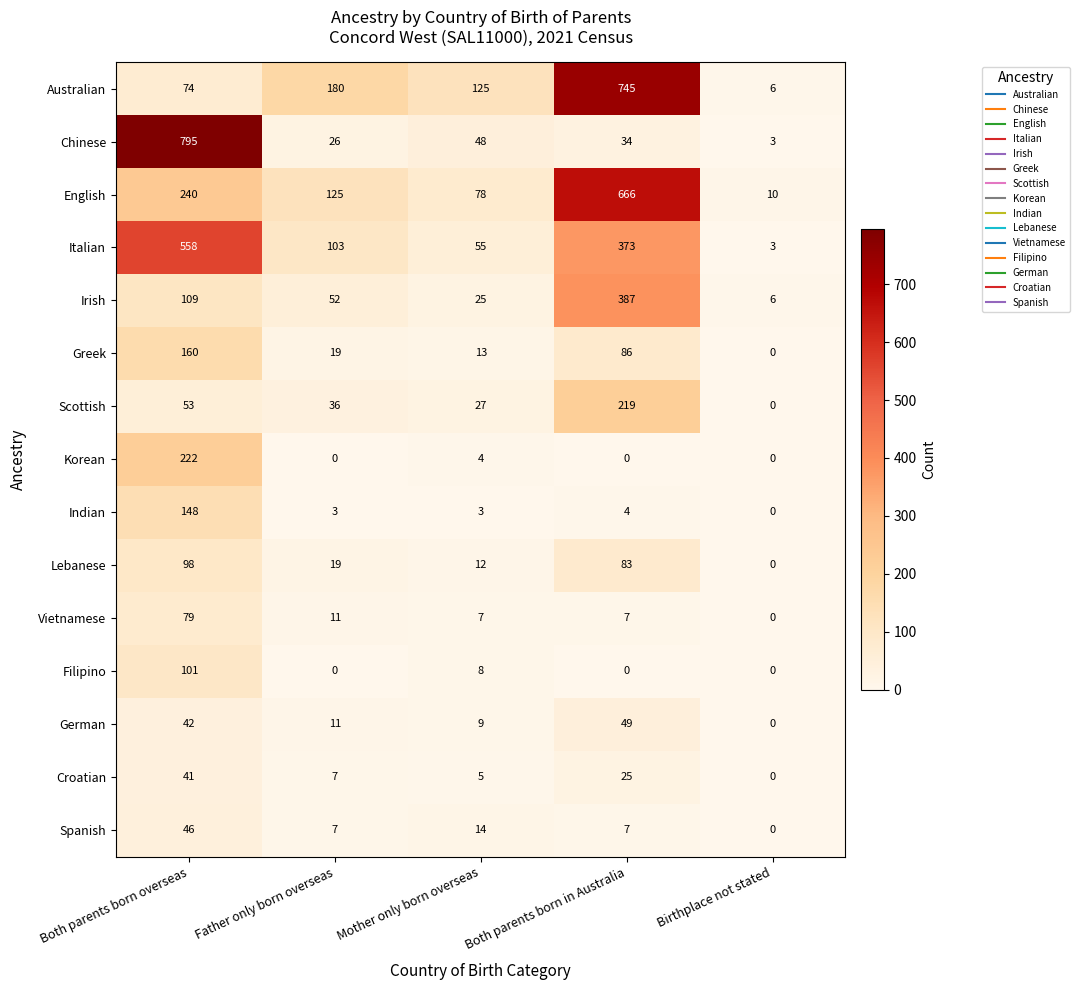

What value does the Korean series have at Mother only born overseas?

4